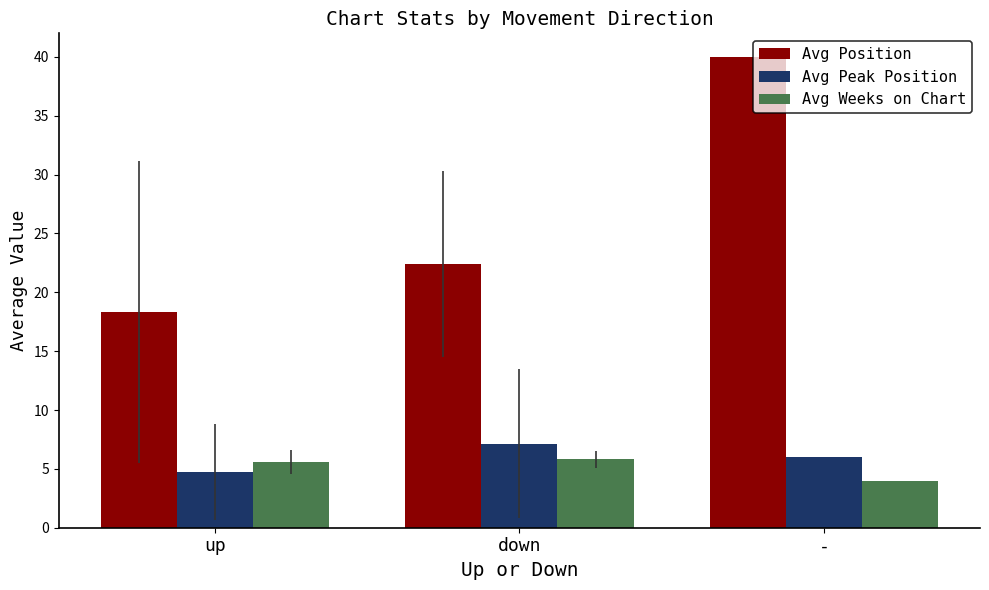

Reading left to right, extract all data points from this chart.

Avg Position: 18.3	22.4	40.0
Avg Peak Position: 4.7	7.1	6.0
Avg Weeks on Chart: 5.6	5.8	4.0